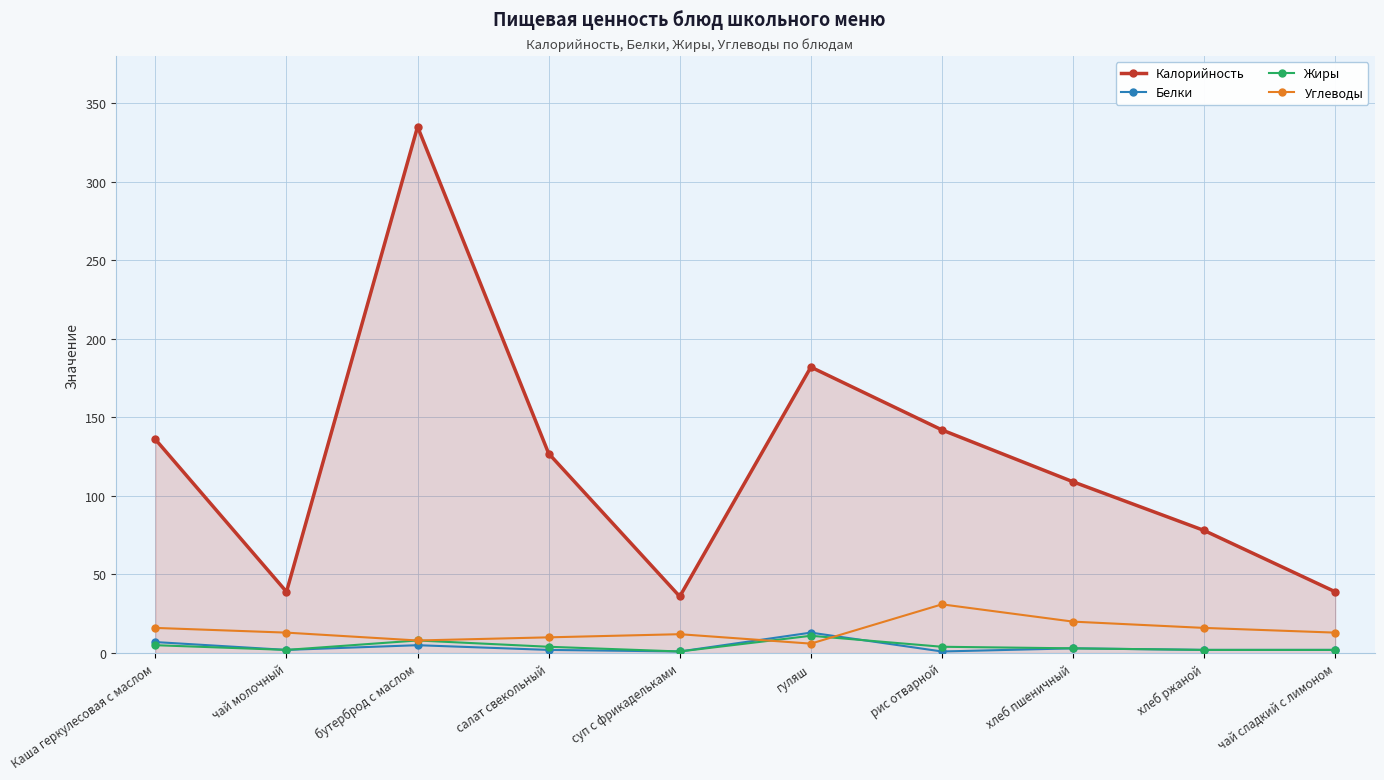

What is the label of the 5th point from the right?

гуляш